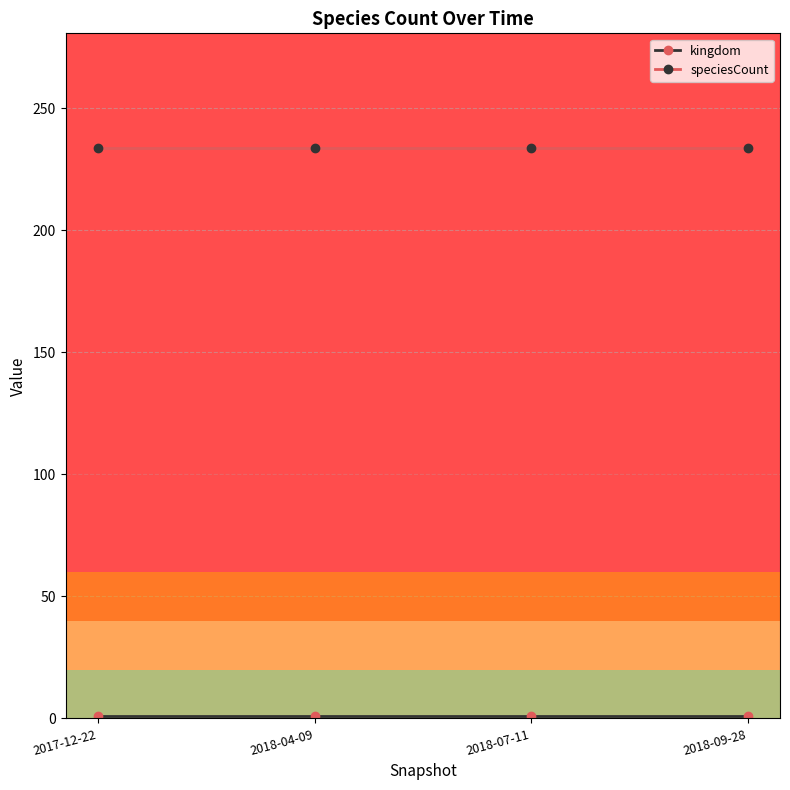

What is the maximum value for speciesCount?

234